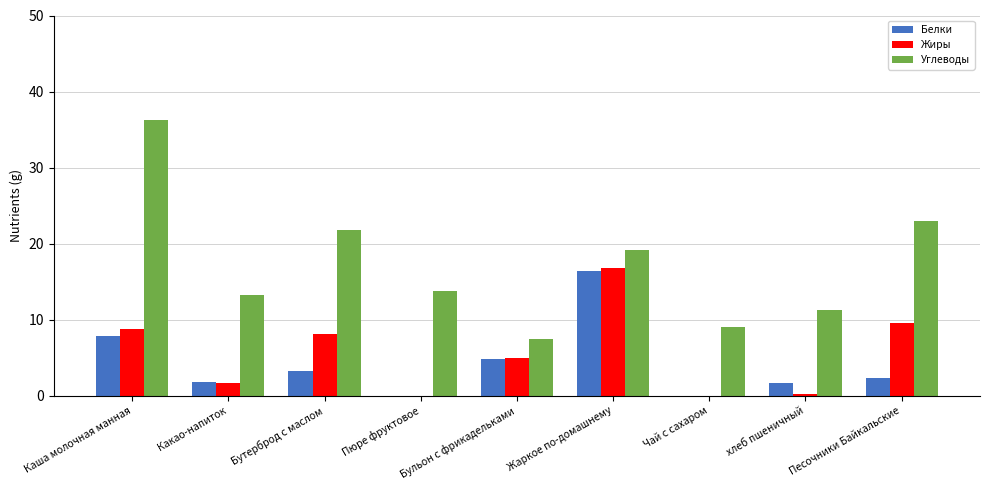

What is the sum of all Углеводы values?

155.0